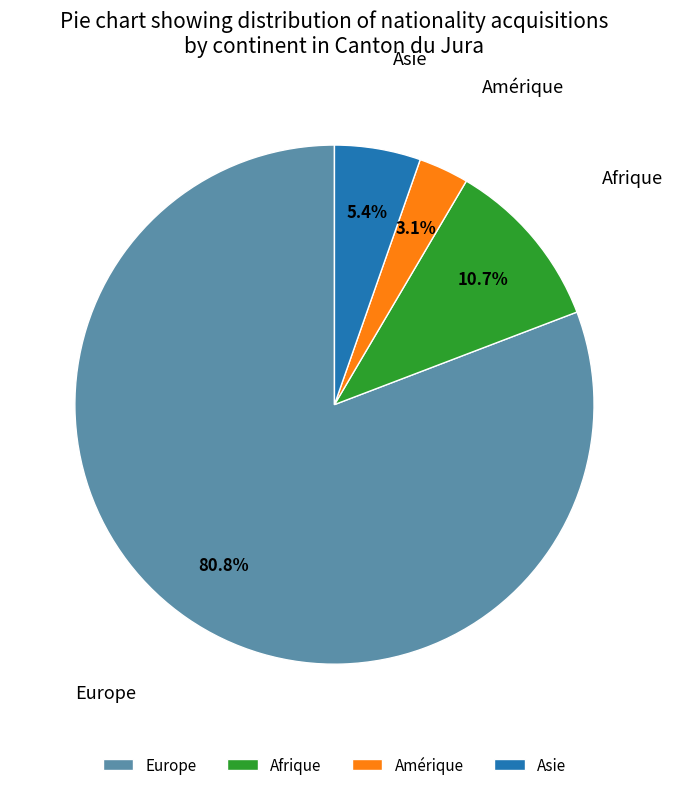

Rank the categories by value from highest to lowest.

Europe, Afrique, Asie, Amérique